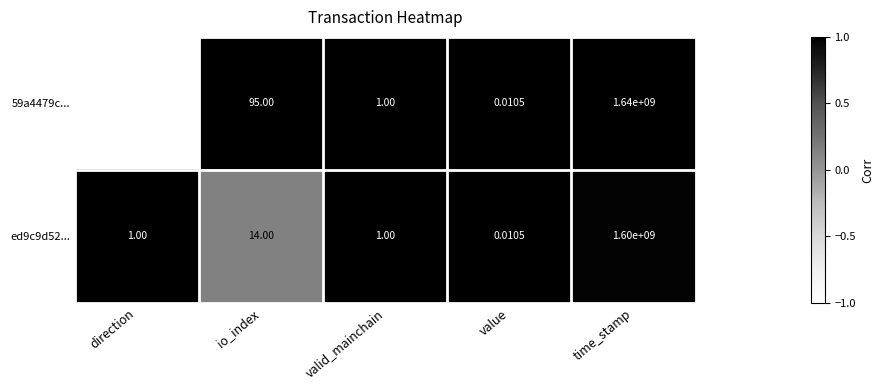

At which label does ed9c9d52... reach its minimum?

value